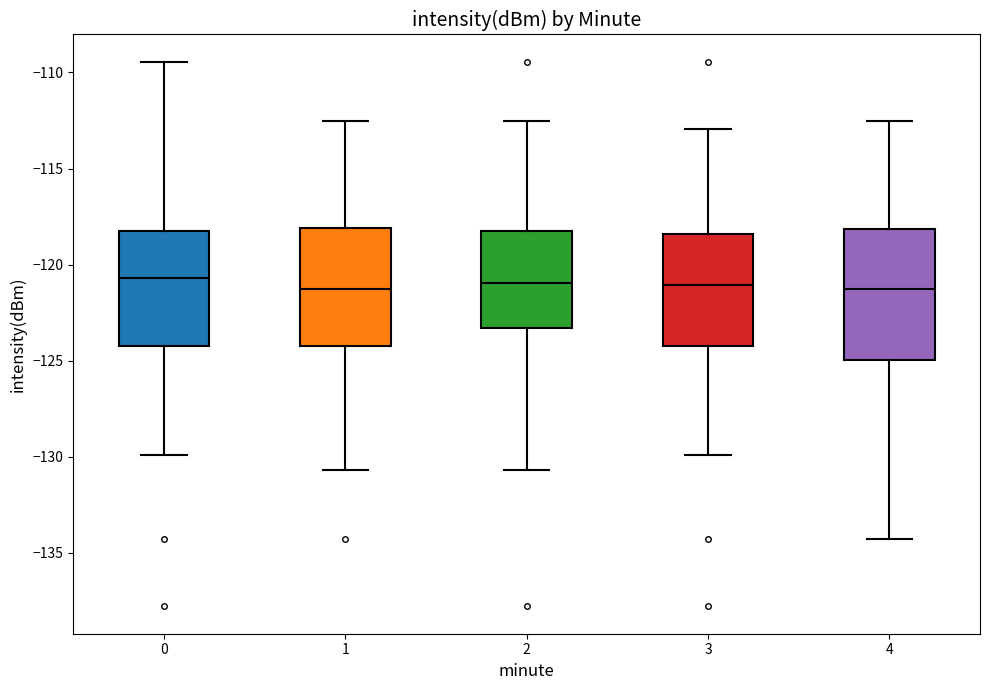

Reading left to right, transcribe this box plot: for each box, give where its median line is, the range the box spans, and where its two whiskers end, as read against the y-axis. The values are not printed on the chart, so give them approximately, as read against the axis.

0: median -120.5, box -124.0 to -118.0, whiskers -130.0 to -109.5
1: median -121.5, box -124.0 to -118.0, whiskers -130.5 to -112.5
2: median -121.0, box -123.5 to -118.0, whiskers -130.5 to -112.5
3: median -121.0, box -124.0 to -118.5, whiskers -130.0 to -113.0
4: median -121.5, box -125.0 to -118.0, whiskers -134.5 to -112.5